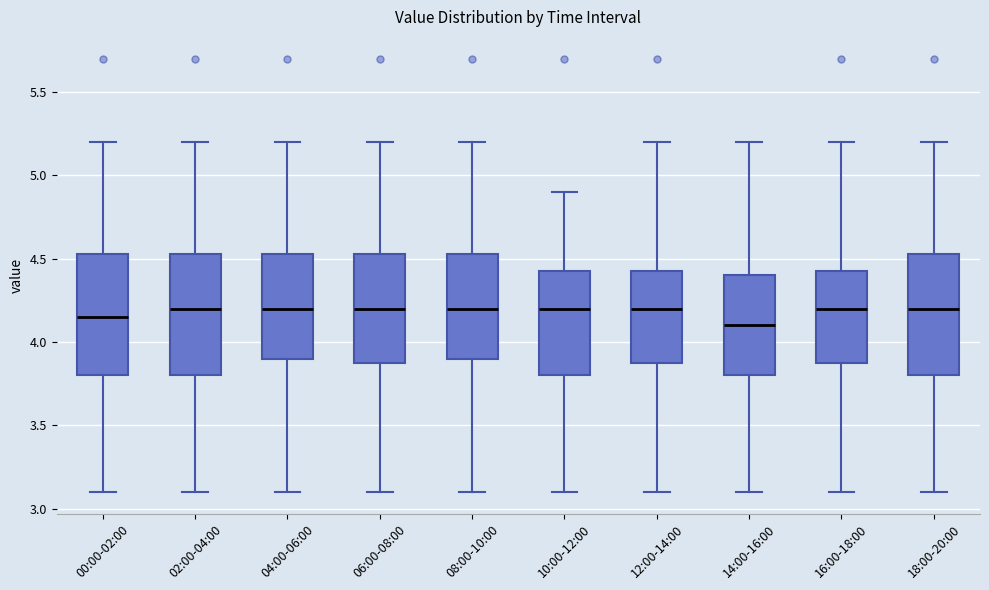

Reading left to right, transcribe this box plot: for each box, give where its median line is, the range the box spans, and where its two whiskers end, as read against the y-axis. The values are not printed on the chart, so give them approximately, as read against the axis.

00:00-02:00: median 4.15, box 3.80 to 4.55, whiskers 3.10 to 5.20
02:00-04:00: median 4.20, box 3.80 to 4.55, whiskers 3.10 to 5.20
04:00-06:00: median 4.20, box 3.90 to 4.55, whiskers 3.10 to 5.20
06:00-08:00: median 4.20, box 3.90 to 4.55, whiskers 3.10 to 5.20
08:00-10:00: median 4.20, box 3.90 to 4.55, whiskers 3.10 to 5.20
10:00-12:00: median 4.20, box 3.80 to 4.45, whiskers 3.10 to 4.90
12:00-14:00: median 4.20, box 3.90 to 4.45, whiskers 3.10 to 5.20
14:00-16:00: median 4.10, box 3.80 to 4.40, whiskers 3.10 to 5.20
16:00-18:00: median 4.20, box 3.90 to 4.45, whiskers 3.10 to 5.20
18:00-20:00: median 4.20, box 3.80 to 4.55, whiskers 3.10 to 5.20